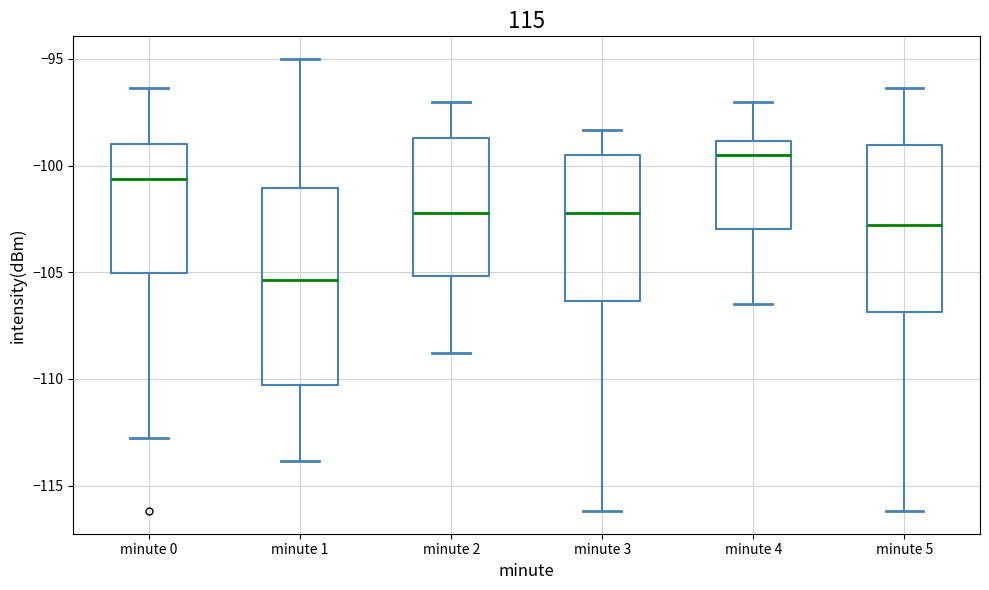

Reading left to right, transcribe this box plot: for each box, give where its median line is, the range the box spans, and where its two whiskers end, as read against the y-axis. The values are not printed on the chart, so give them approximately, as read against the axis.

minute 0: median -100.5, box -105.0 to -99.0, whiskers -113.0 to -96.5
minute 1: median -105.5, box -110.5 to -101.0, whiskers -114.0 to -95.0
minute 2: median -102.0, box -105.0 to -98.5, whiskers -109.0 to -97.0
minute 3: median -102.0, box -106.5 to -99.5, whiskers -116.0 to -98.5
minute 4: median -99.5, box -103.0 to -99.0, whiskers -106.5 to -97.0
minute 5: median -103.0, box -107.0 to -99.0, whiskers -116.0 to -96.5